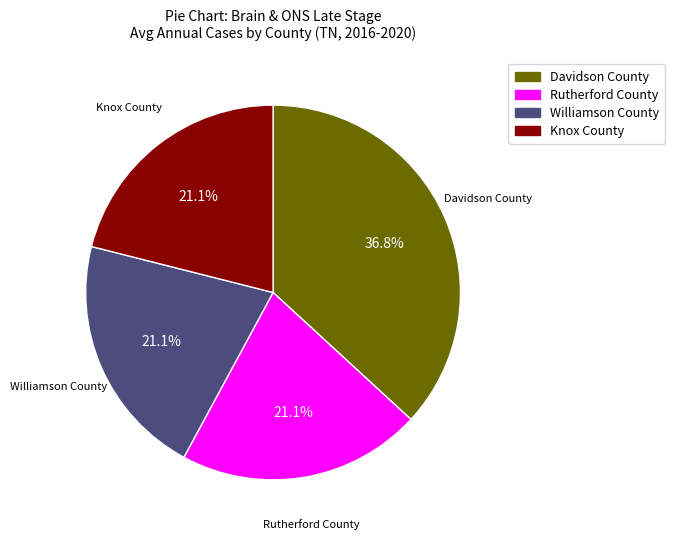

True or false: Davidson County accounts for 50% of the total.

False